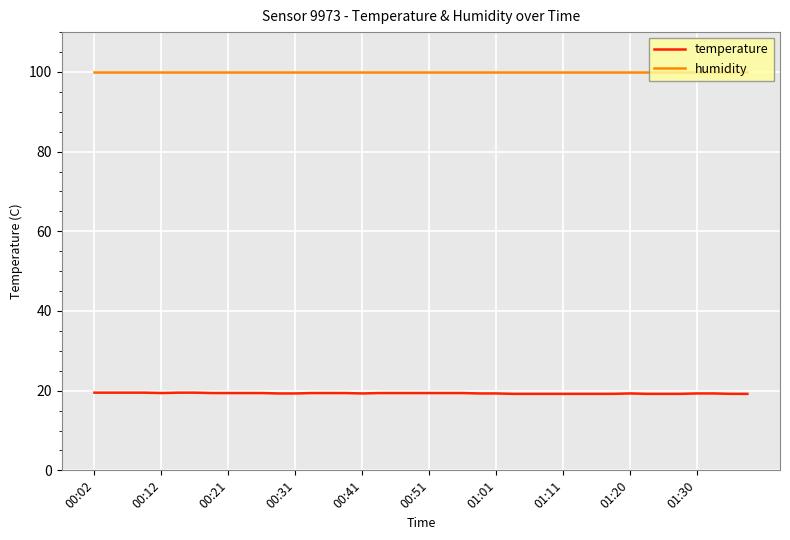

At how many categories does at least one series exceed 20?

40